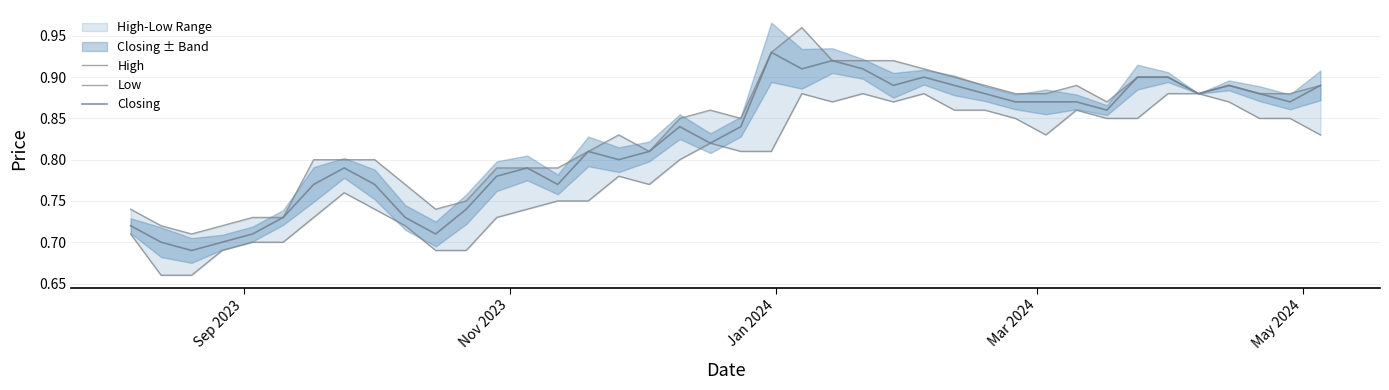

Which series has the largest total across all categories?

High